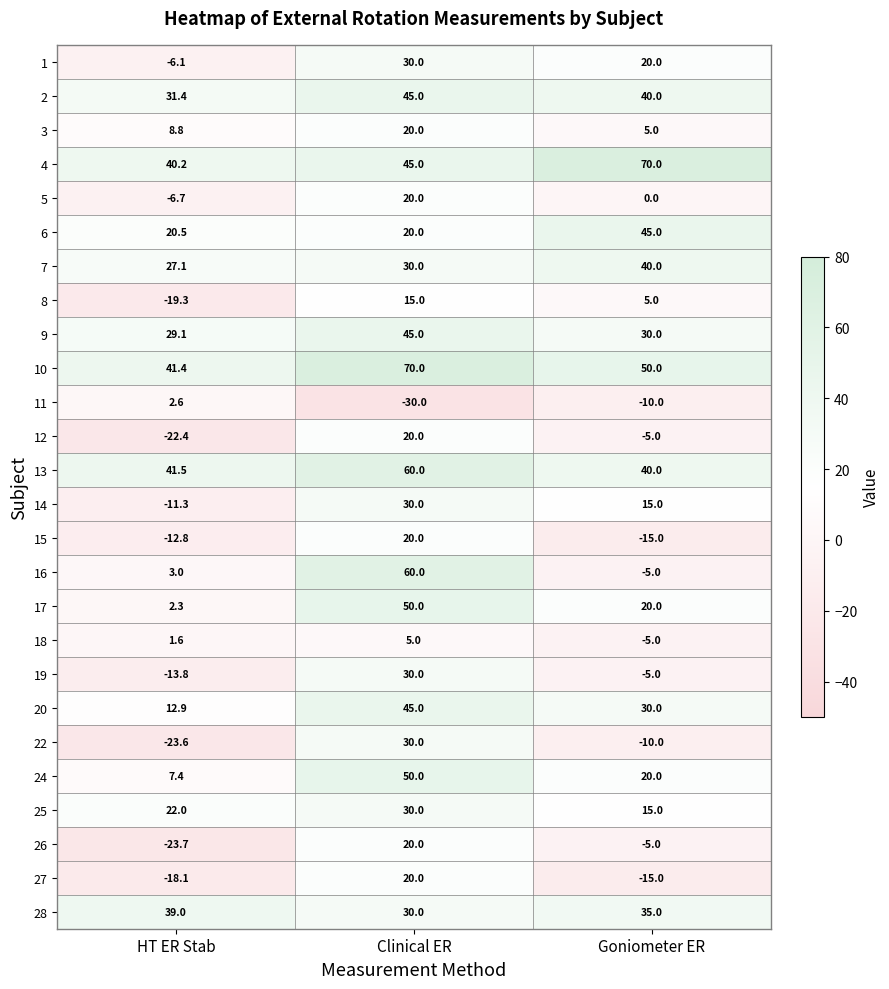

How many 25 values are between 15 and 30?

3